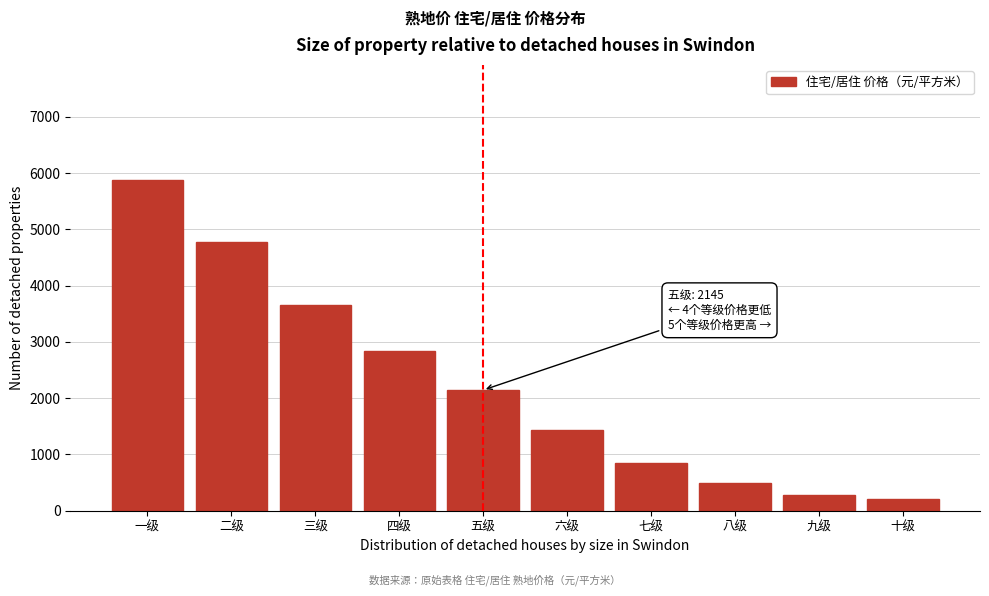

Reading right to left, list all the values displayed in this chart.

十级=200	九级=275	八级=490	七级=855	六级=1440	五级=2145	四级=2845	三级=3660	二级=4780	一级=5870